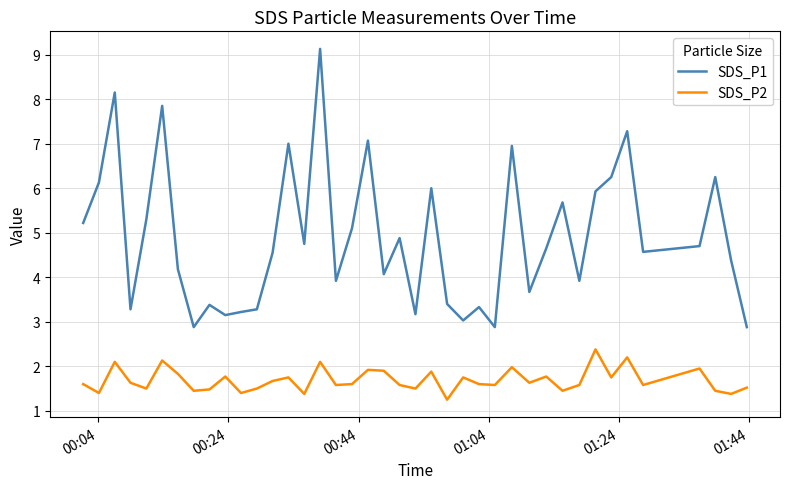

Which series has the largest range (max minus min)?

SDS_P1